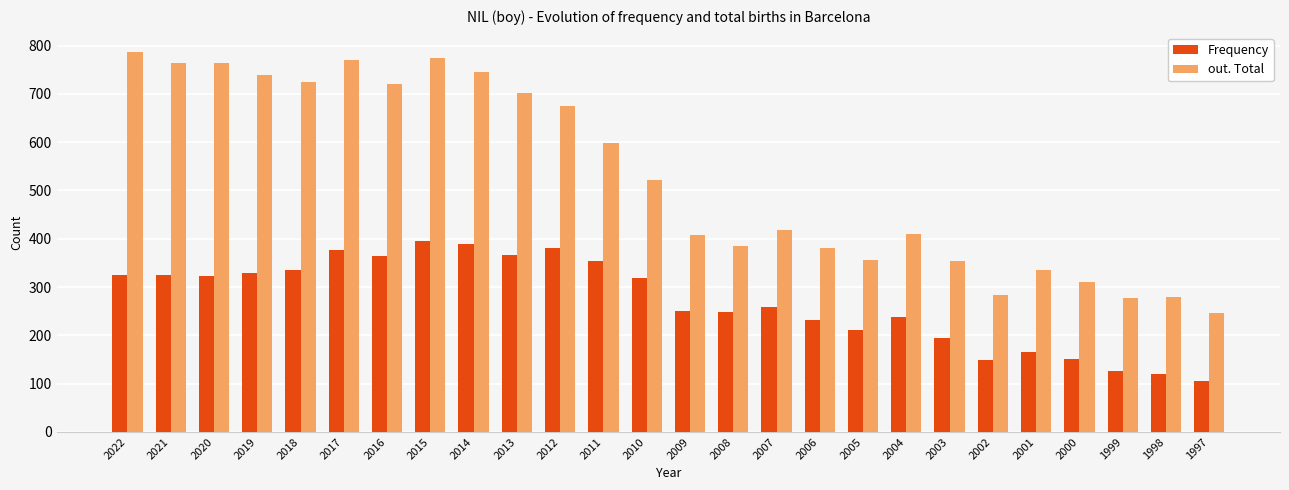

Which series has the largest range (max minus min)?

out. Total